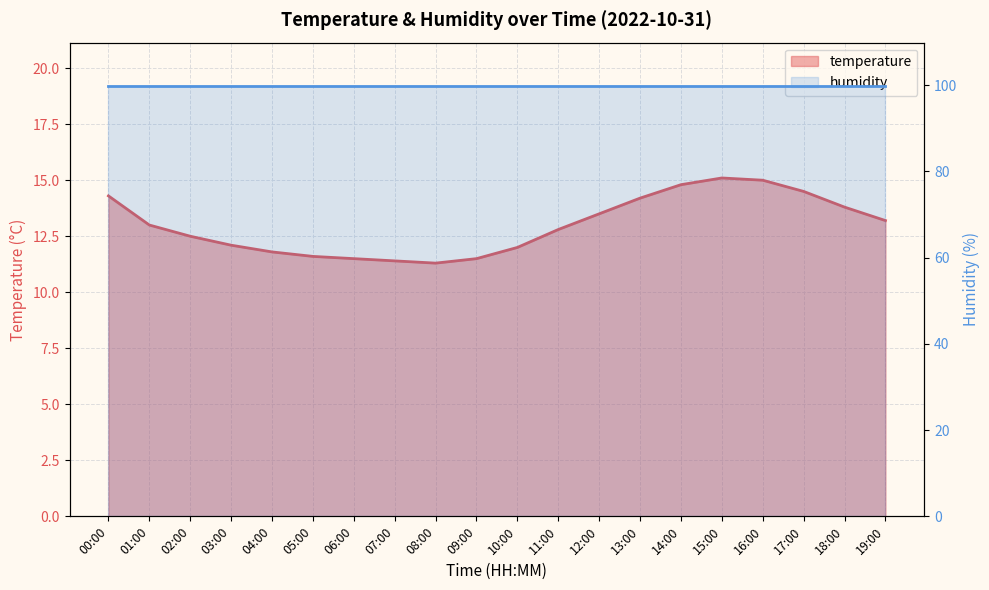

What is the change in value from 01:00 to 13:00?

+1.2